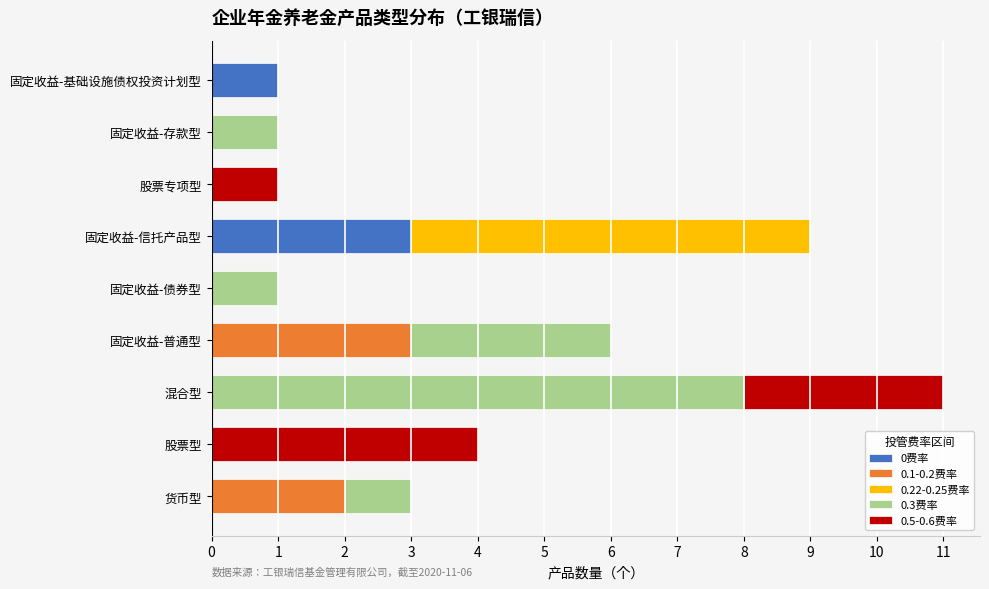

The value of 0费率 at 固定收益-普通型 is 2. True or false?

False